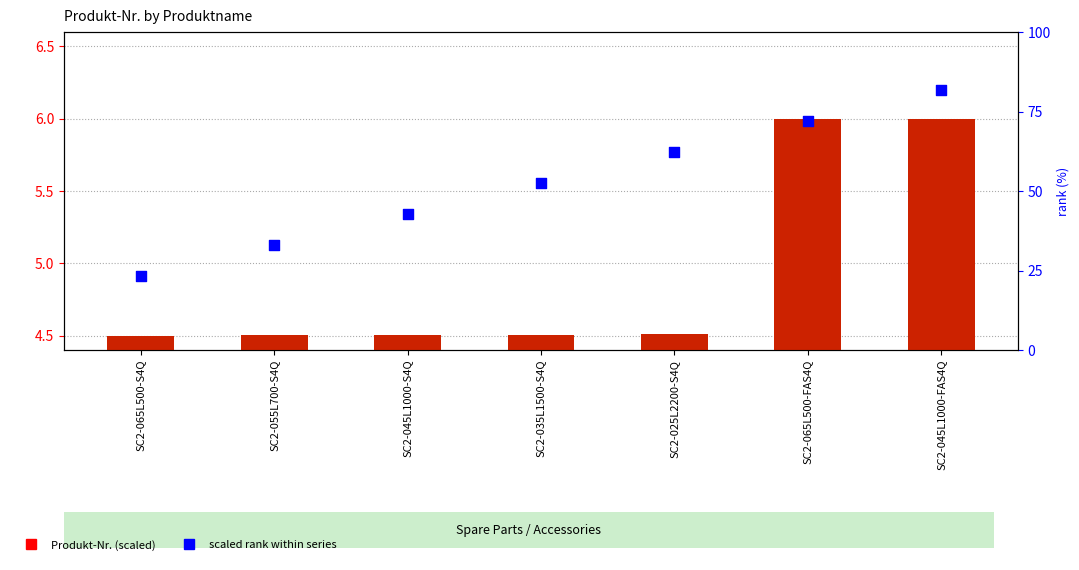

Is the value of Produkt-Nr. at SC2-065L500-S4Q greater than the value of scaled rank within series at SC2-055L700-S4Q?

No